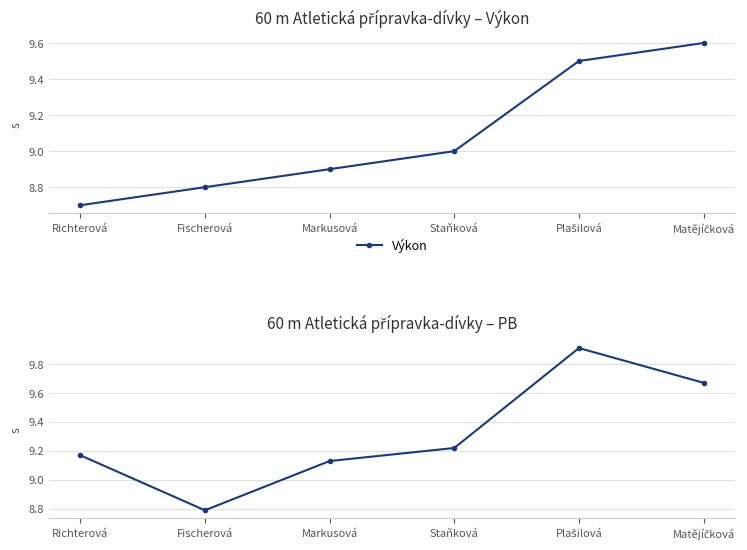

How many lines are shown in the chart?

2